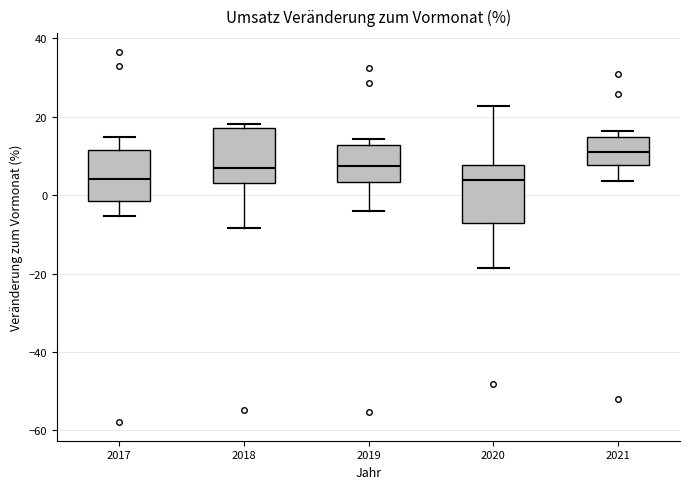

Reading left to right, read every box against the y-axis: the position of its median line, the range the box covers, and the ends of its whiskers. The values are not printed on the chart, so give them approximately, as read against the axis.

2017: median 4, box -2 to 12, whiskers -6 to 14
2018: median 6, box 4 to 18, whiskers -8 to 18 (just above the box's upper edge)
2019: median 8, box 4 to 12, whiskers -4 to 14
2020: median 4, box -6 to 8, whiskers -18 to 22
2021: median 12, box 8 to 14, whiskers 4 to 16